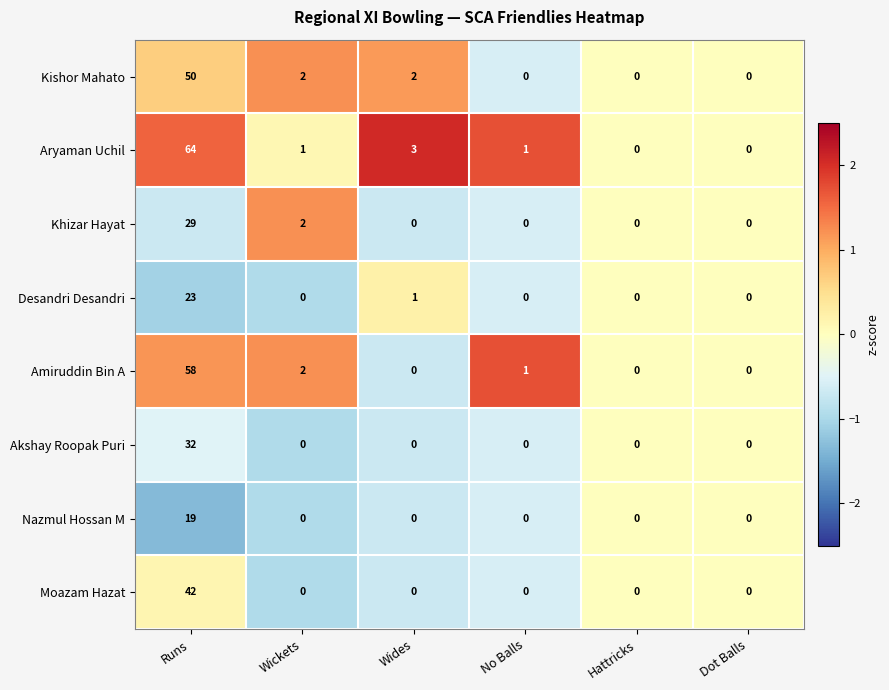

The Akshay Roopak Puri series shows 10 at No Balls. True or false?

False